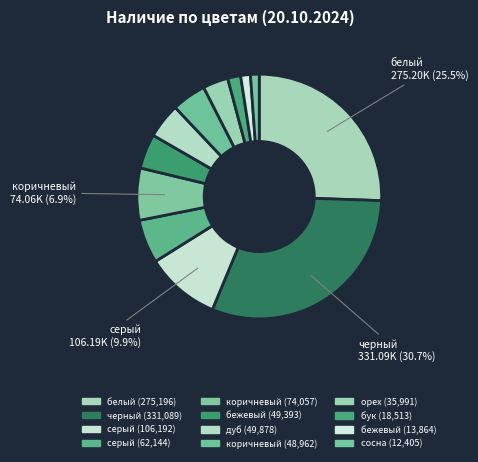

Count the number of slices in the pie.

12